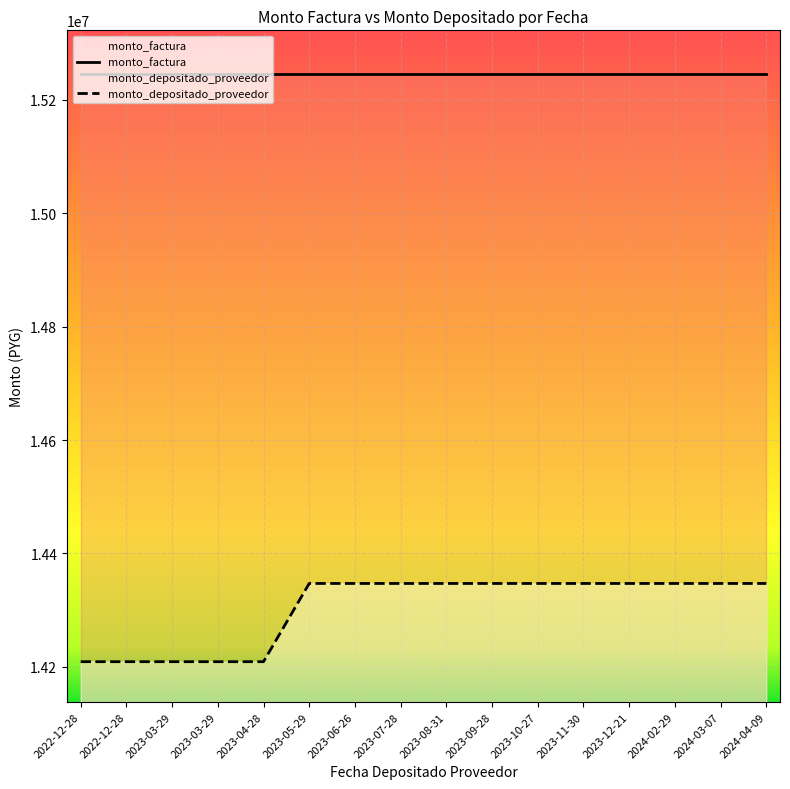

Rank the categories by value from lowest to highest.

2022-12-28, 2022-12-28, 2023-03-29, 2023-03-29, 2023-04-28, 2023-05-29, 2023-06-26, 2023-07-28, 2023-08-31, 2023-09-28, 2023-10-27, 2023-11-30, 2023-12-21, 2024-02-29, 2024-03-07, 2024-04-09